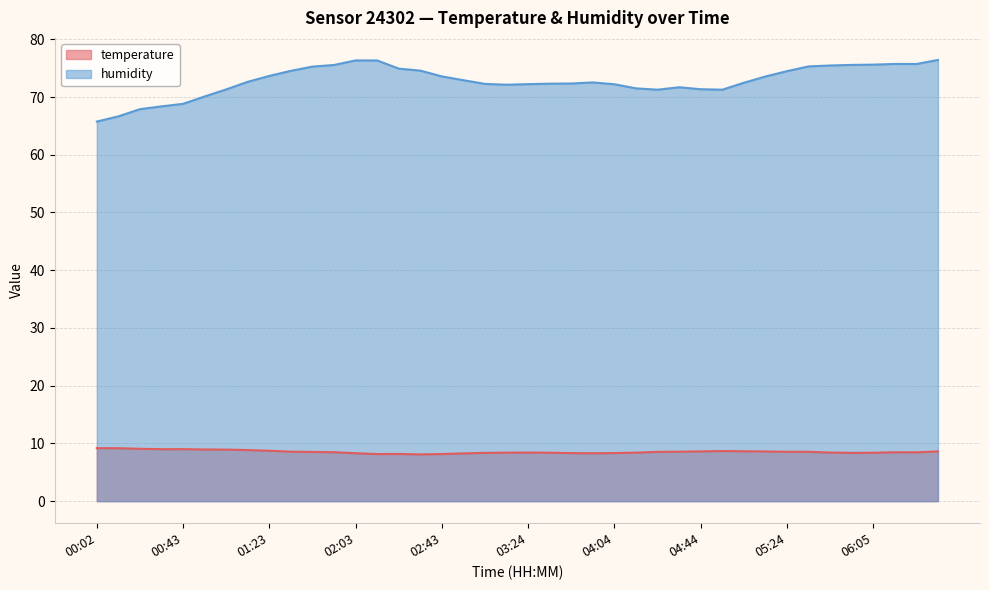

What are all the series names shown in the legend?

temperature, humidity